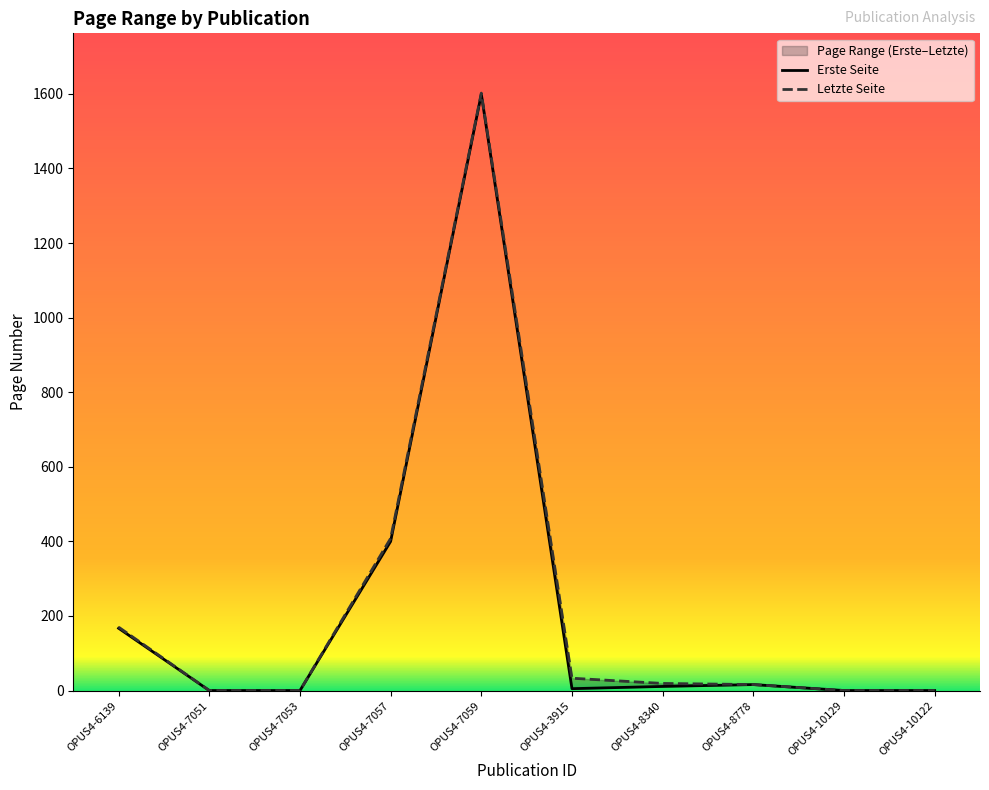

True or false: Erste Seite and Letzte Seite cross at least once.

False